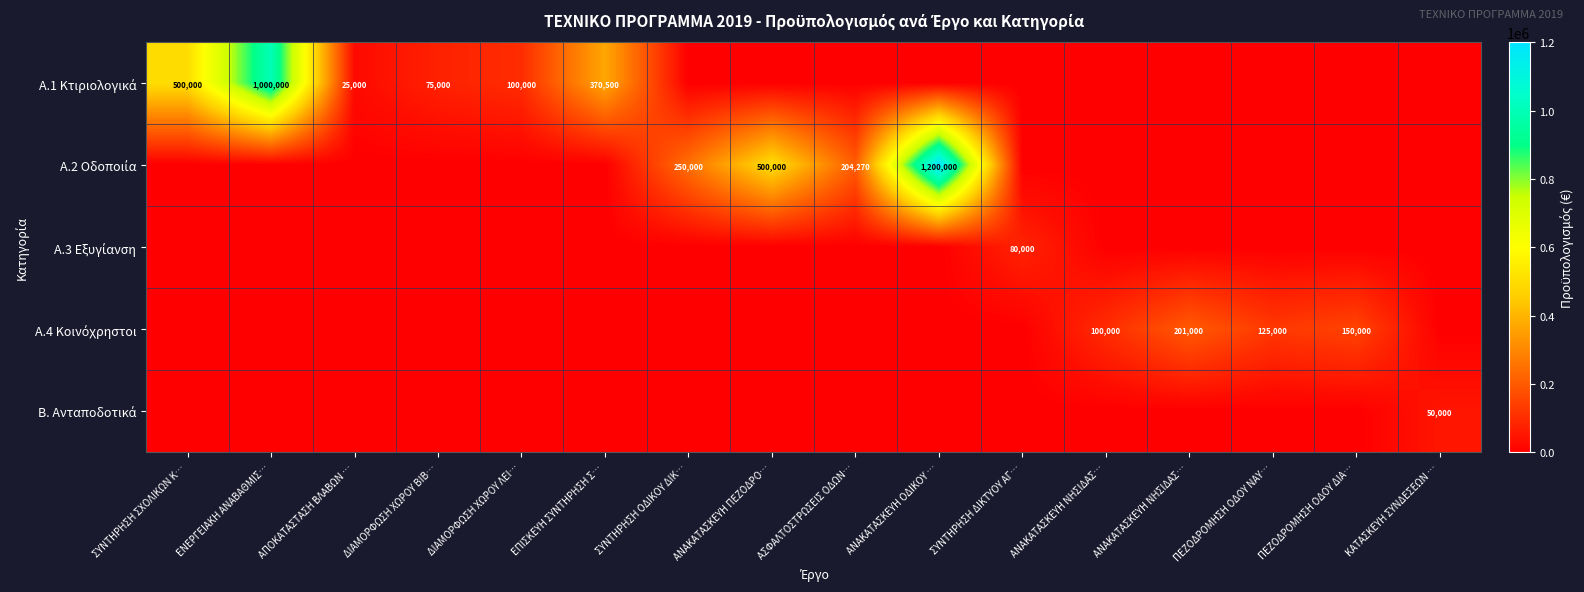

At which category is the sum across all series the highest?

ΑΝΑΚΑΤΑΣΚΕΥΗ ΟΔΙΚΟΥ …